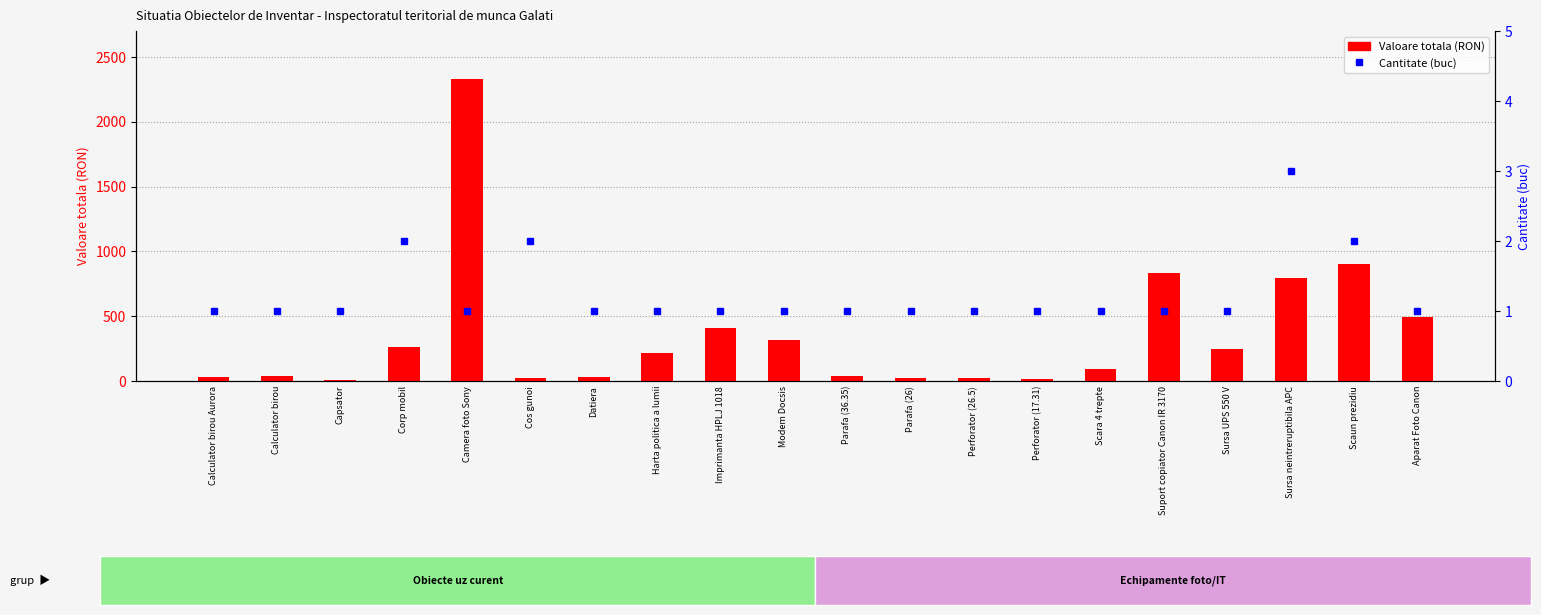

Which series changed the most between Datiera and Perforator (26.5)?

Valoare totala (RON)